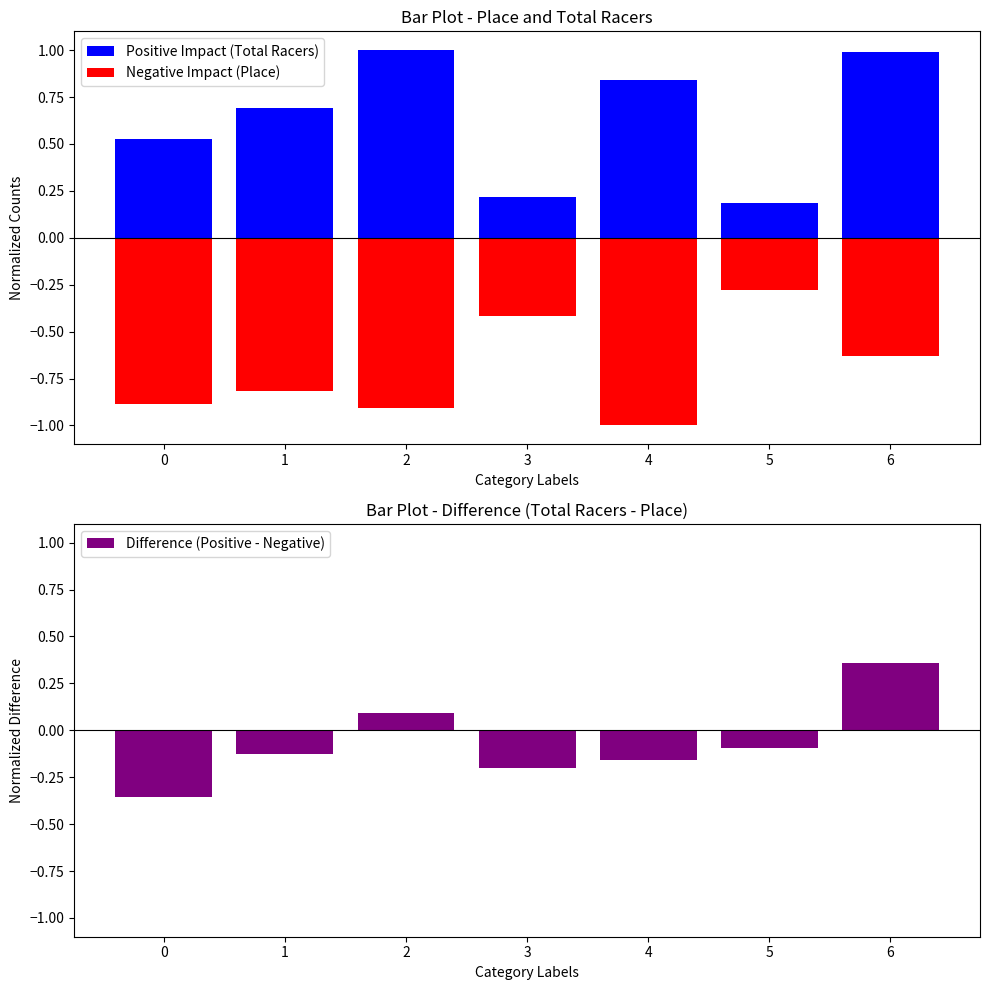

What value does the Positive Impact (Total Racers) series have at 5?

0.2